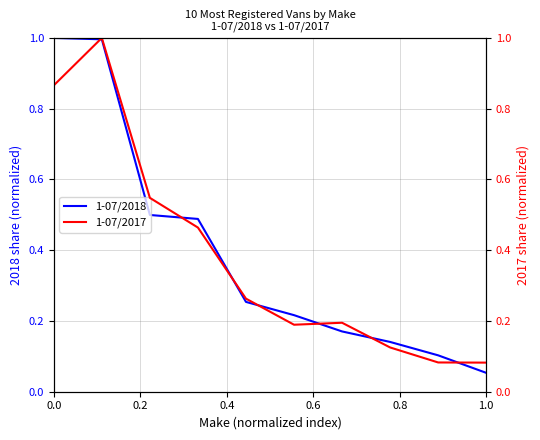

What are all the series names shown in the legend?

1-07/2018, 1-07/2017